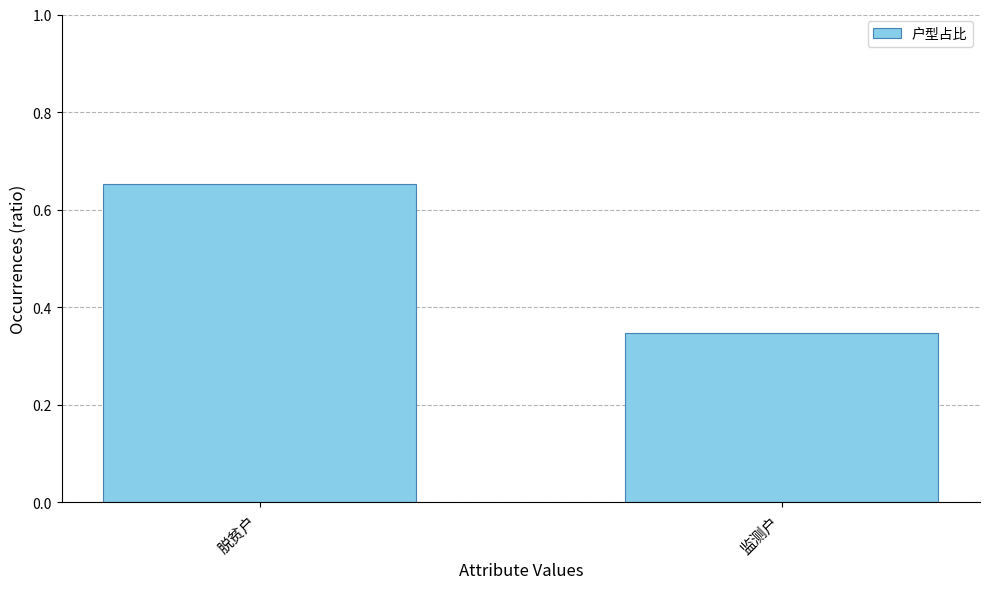

List the labels in order of value, smallest first.

监测户, 脱贫户